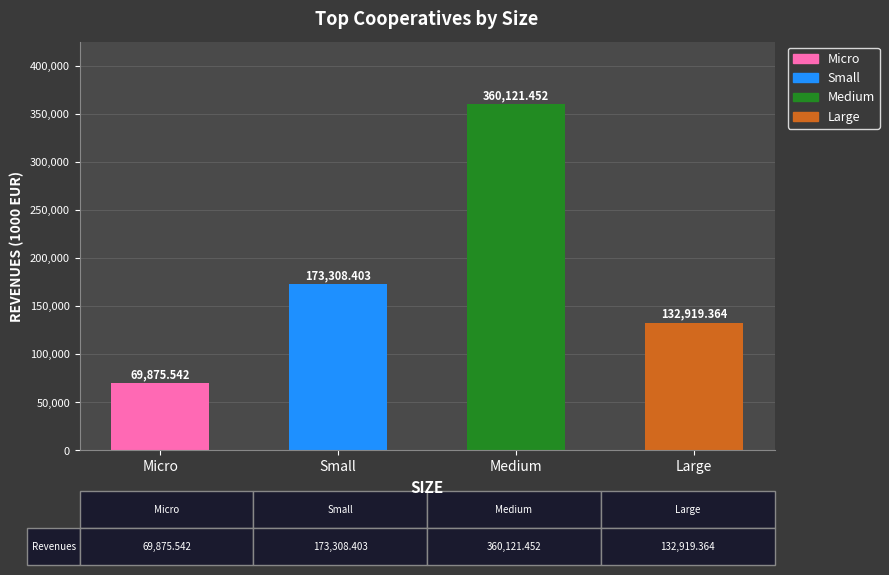

Read the value at Medium.

360121.5